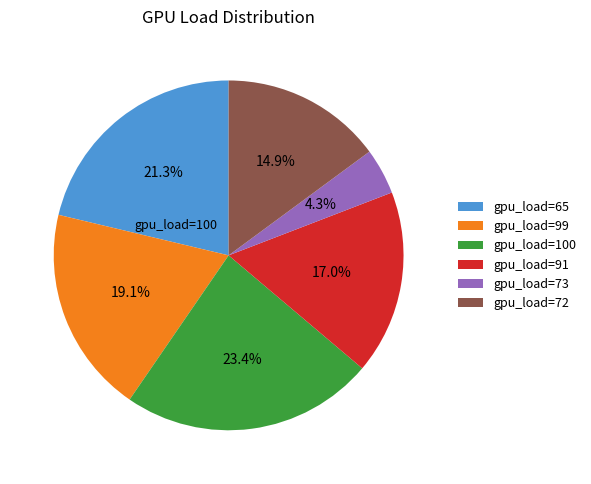

What portion of the pie excludes gpu_load=72?

85.1%